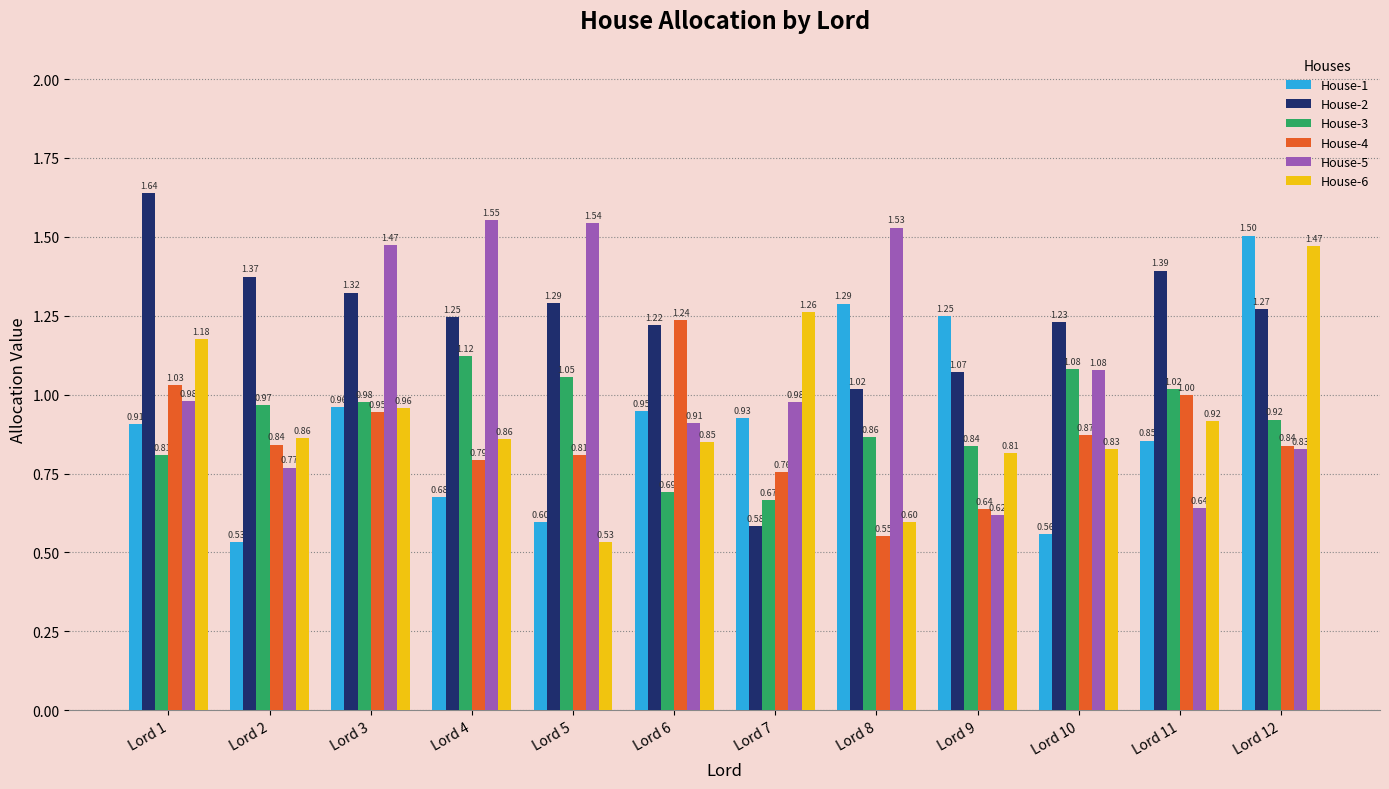

Rank the series at Lord 2 from lowest to highest value.

House-1, House-5, House-4, House-6, House-3, House-2